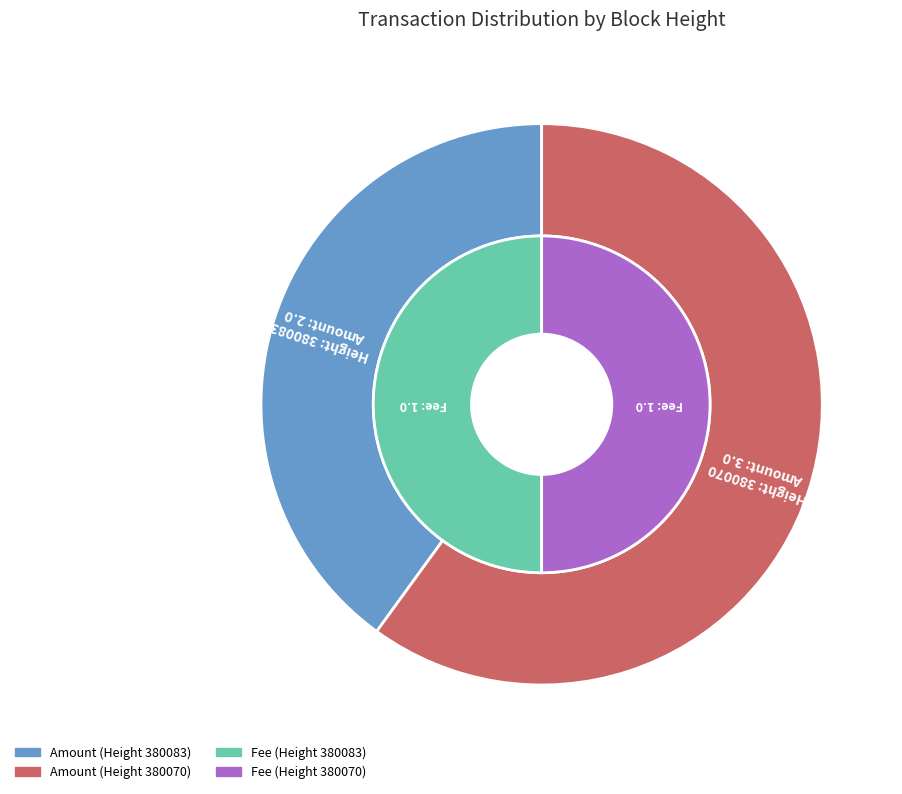

Is the sum of 380083 and 380070 greater than half?

Yes